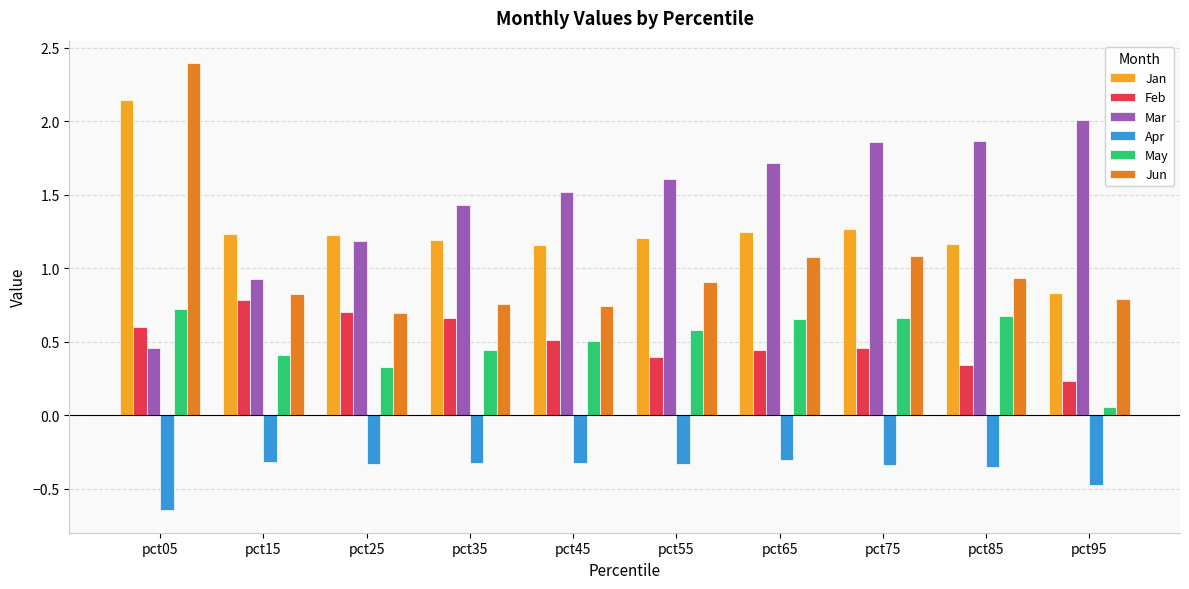

What is the greatest value displayed?

2.4